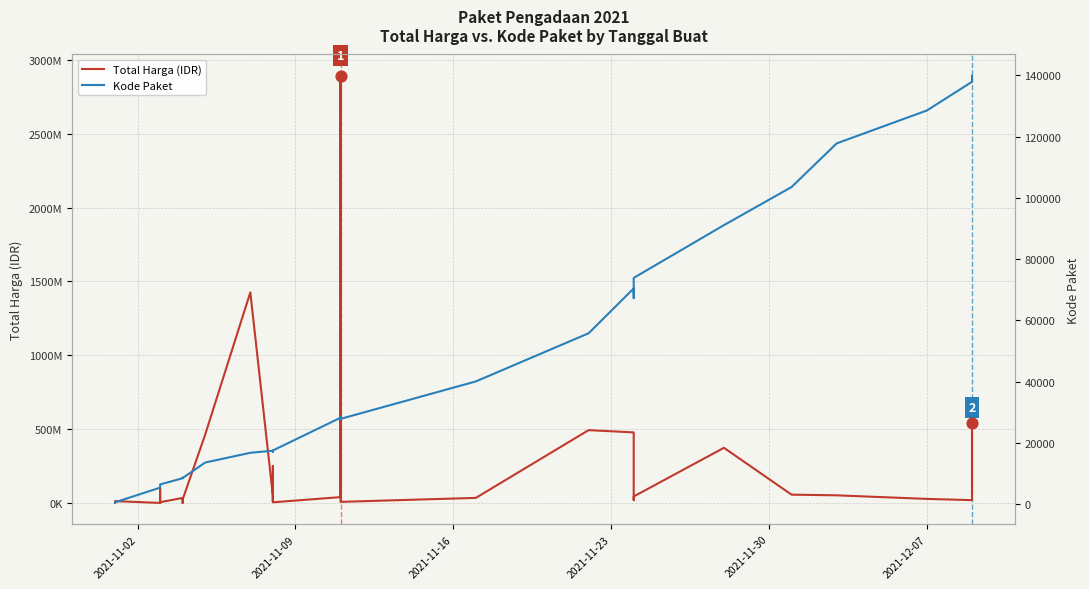

Is the value of Total Harga (IDR) at 17 greater than the value of Kode Paket at 22?

Yes